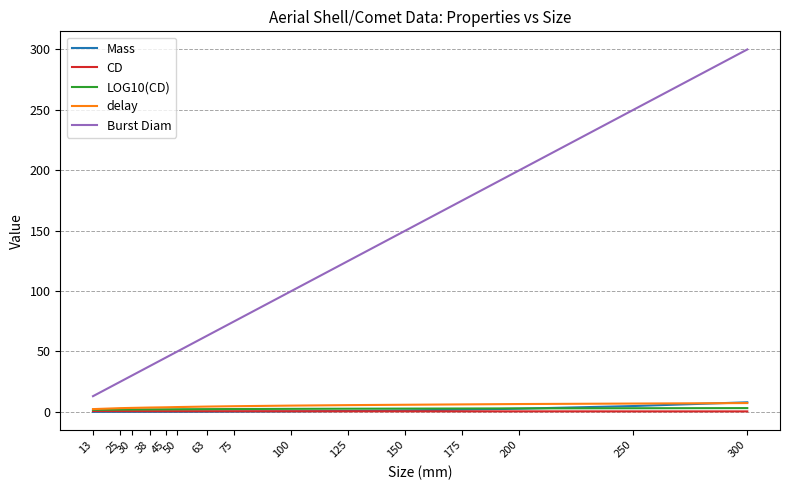

What is the difference between the maximum and second lowest values in the Burst Diam series?

275.0